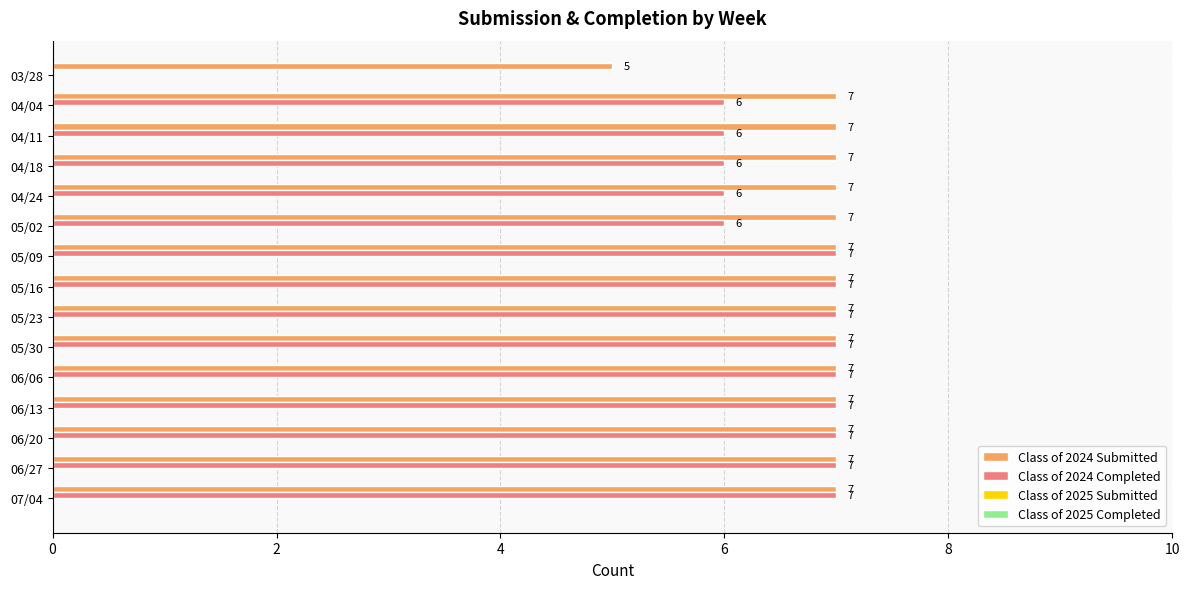

How many Class of 2024 Completed values are between 6 and 7?

14